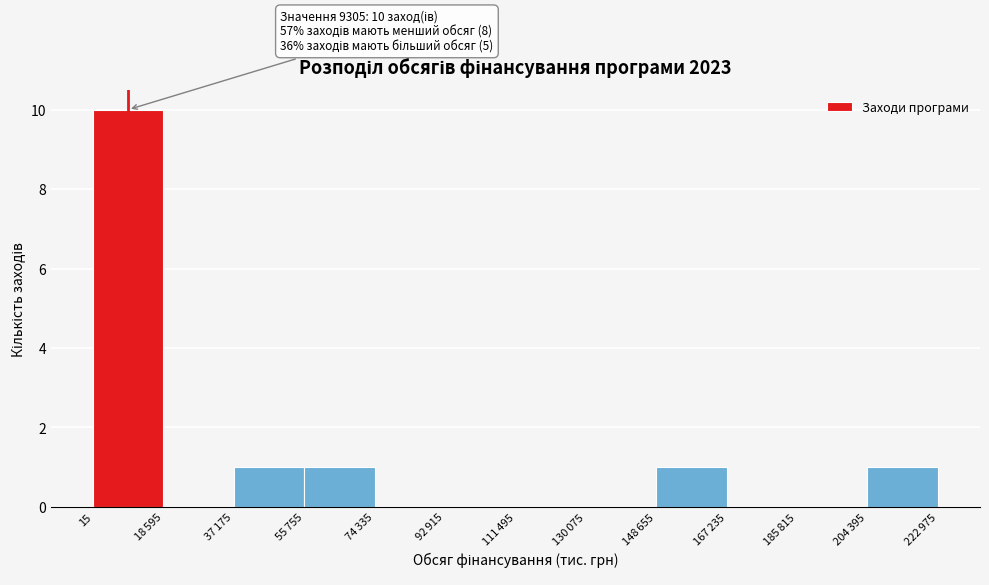

What is the sum of all values?

14